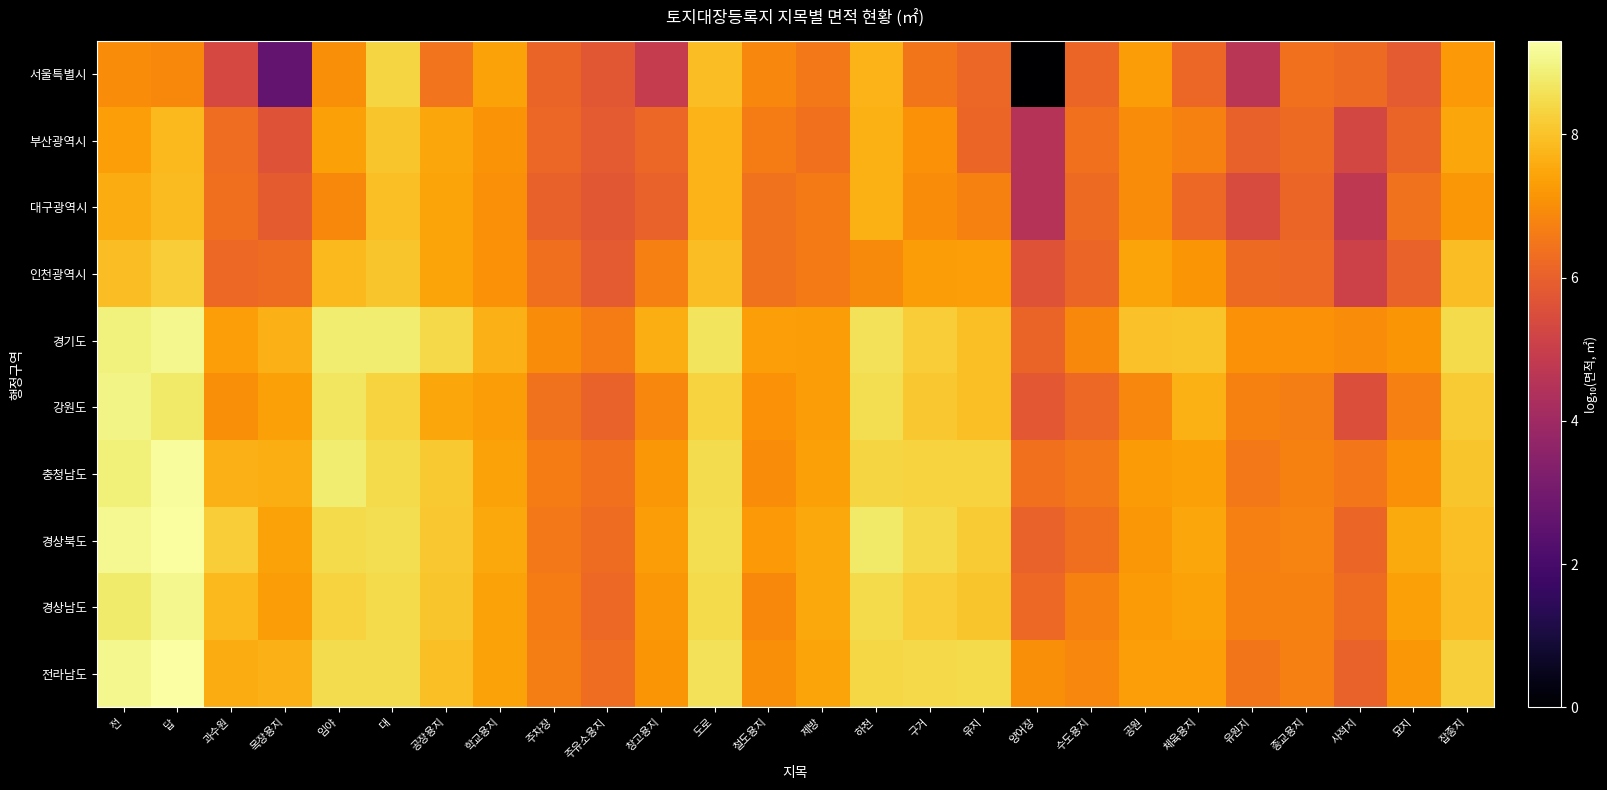

How many series are shown in this chart?

10